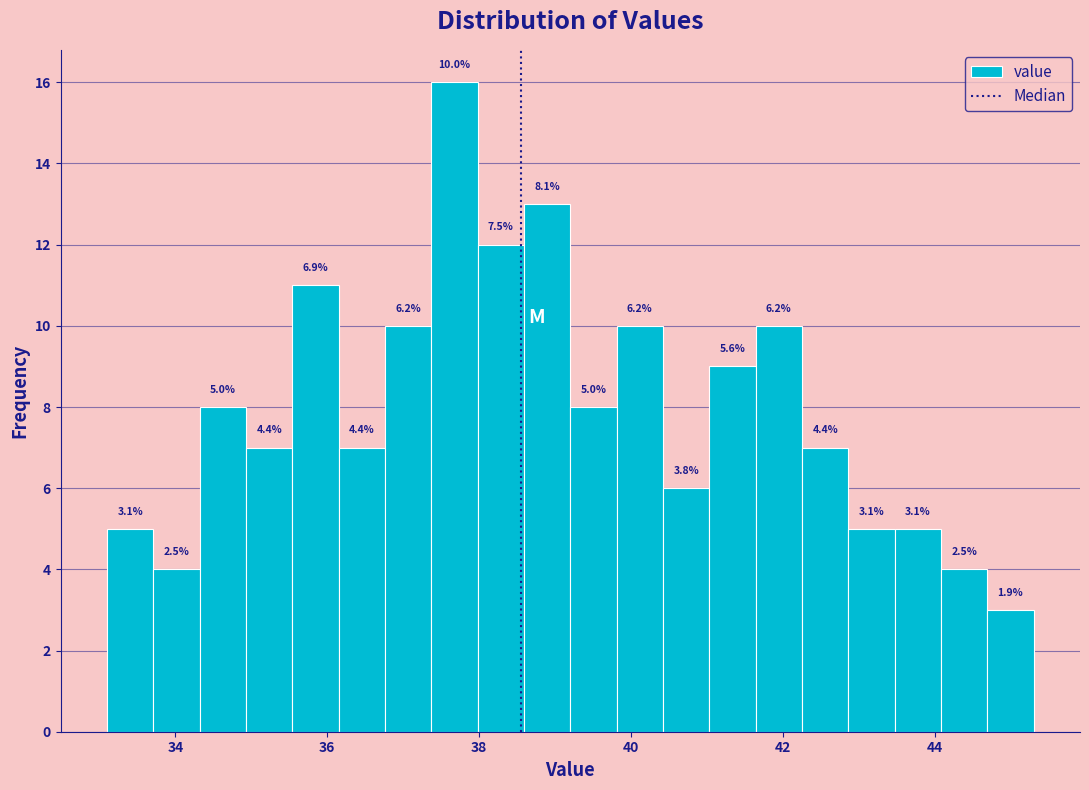

Read against the x-axis, roughly where is the centre of the tallest bar?

37.6